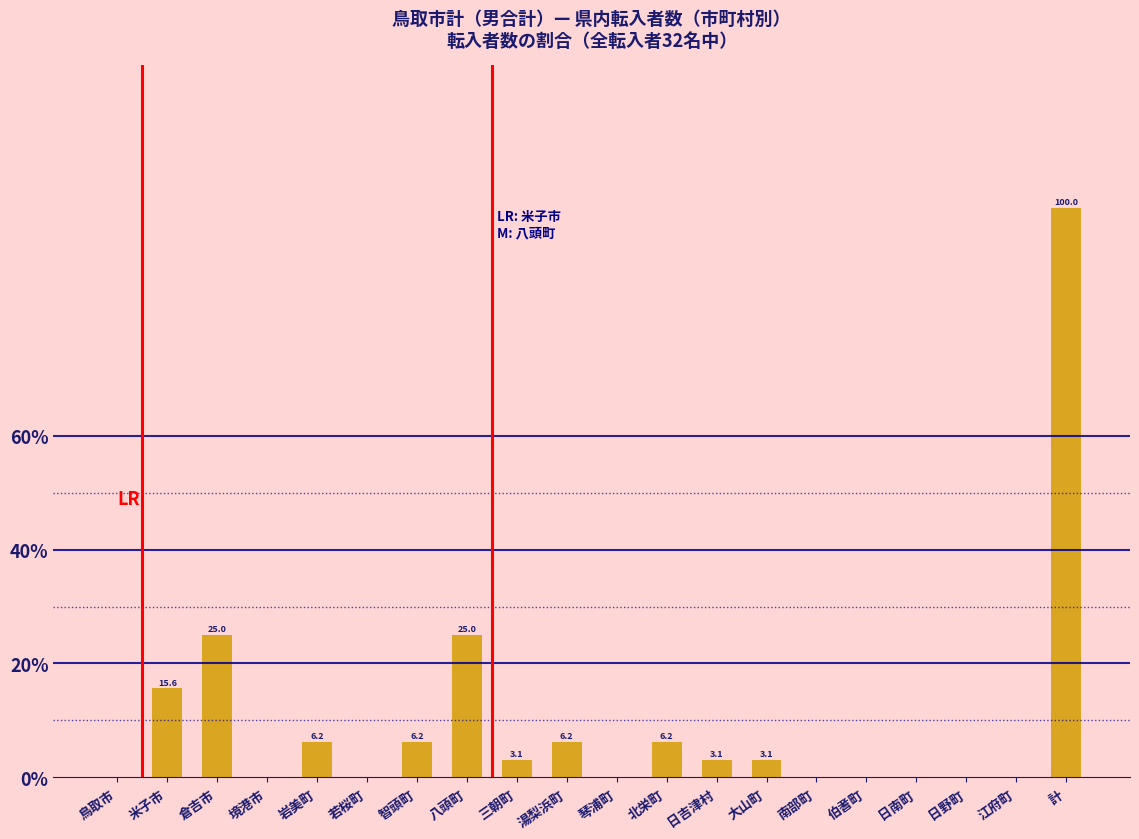

How many categories are shown in the chart?

20